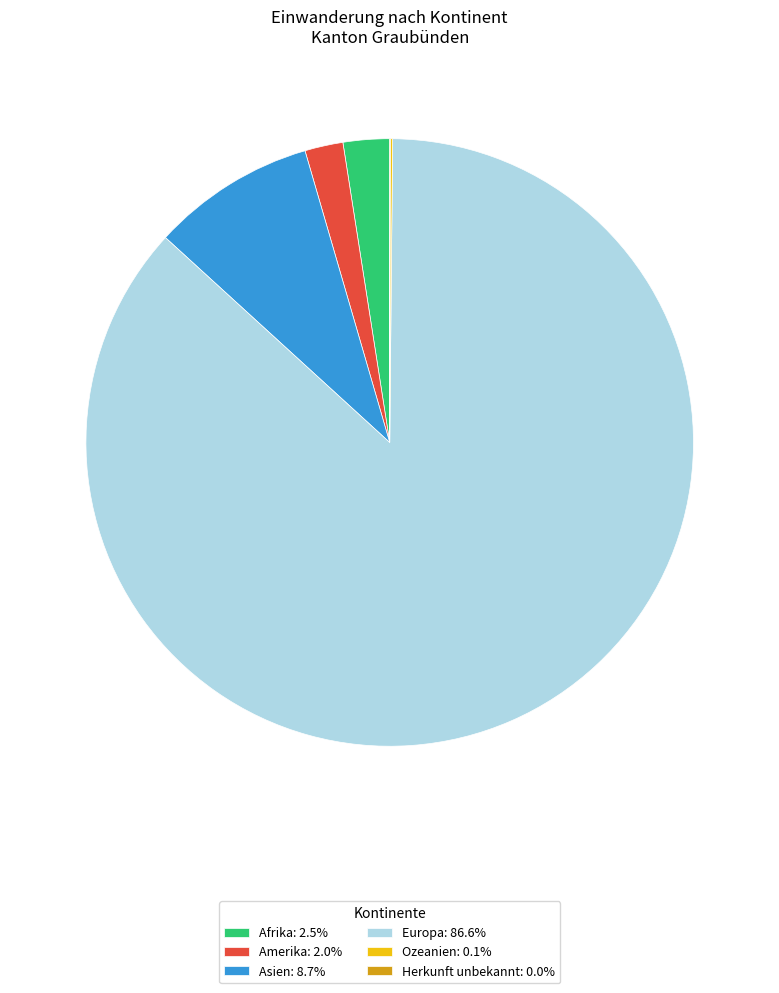

Does any single category account for the majority?

Yes